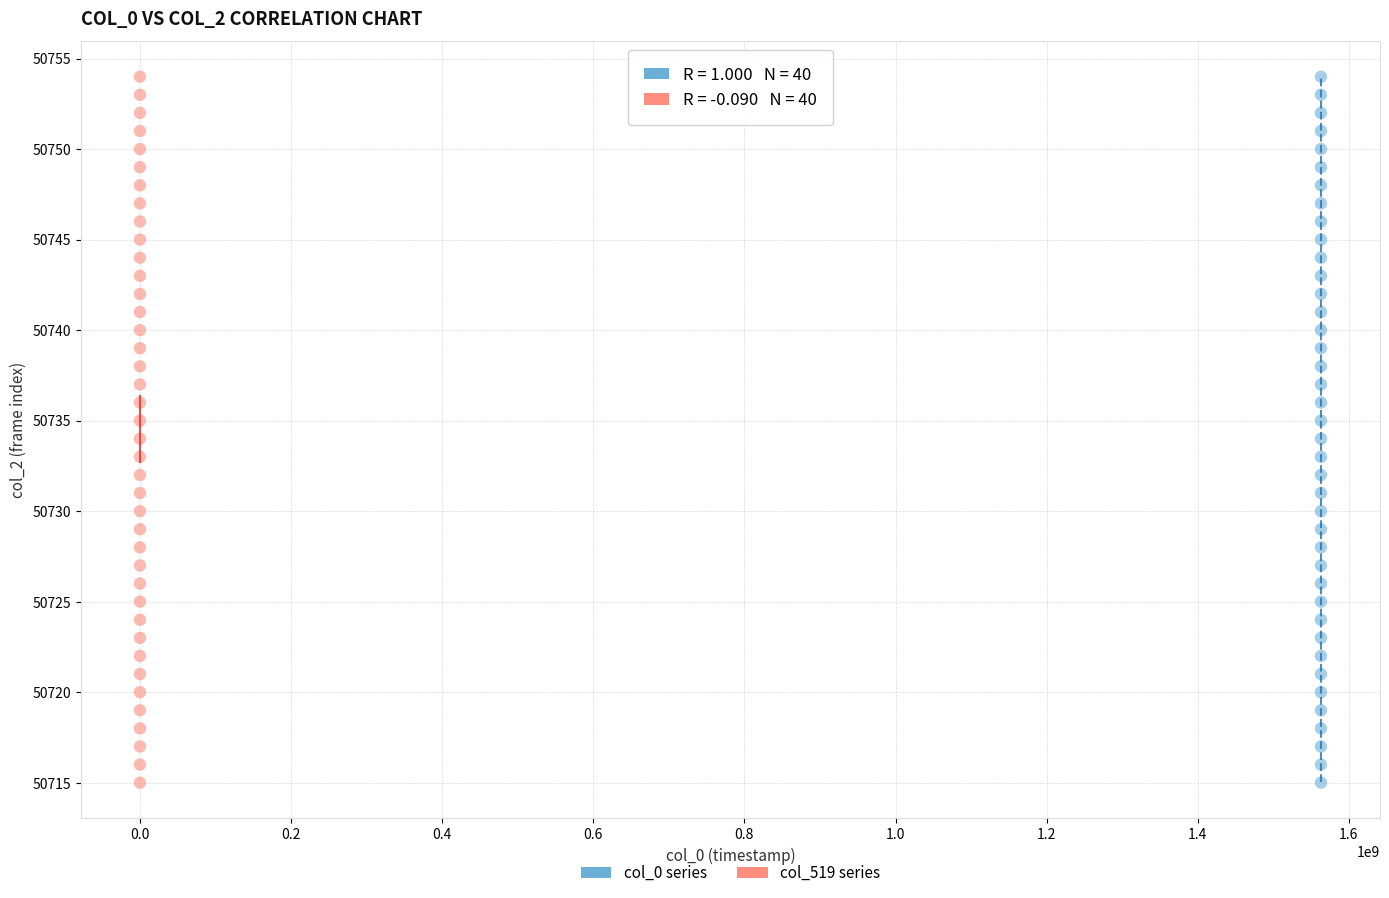

What are all the series names shown in the legend?

col_0 series, col_519 series